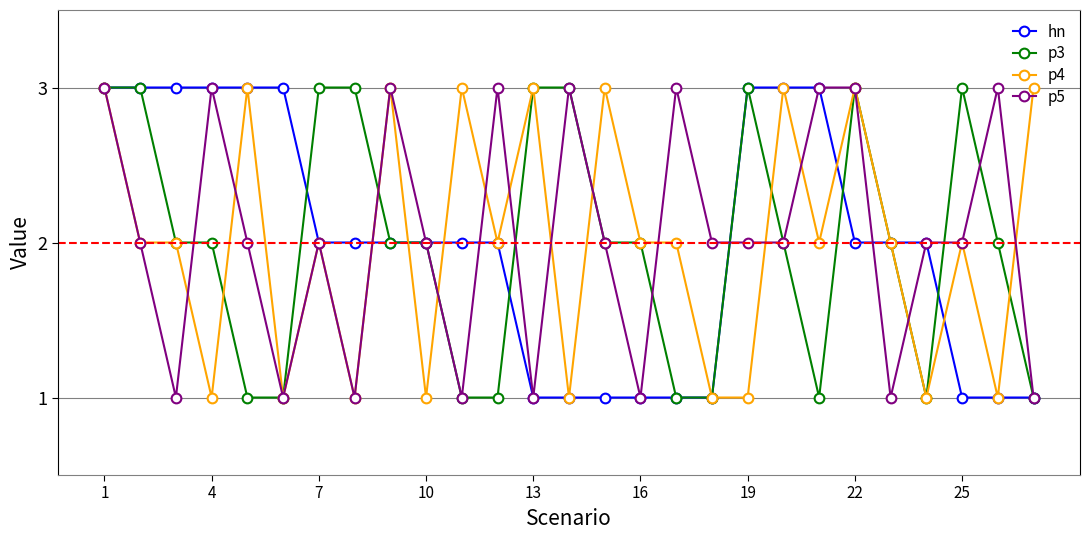

True or false: hn and p4 cross at least once.

True